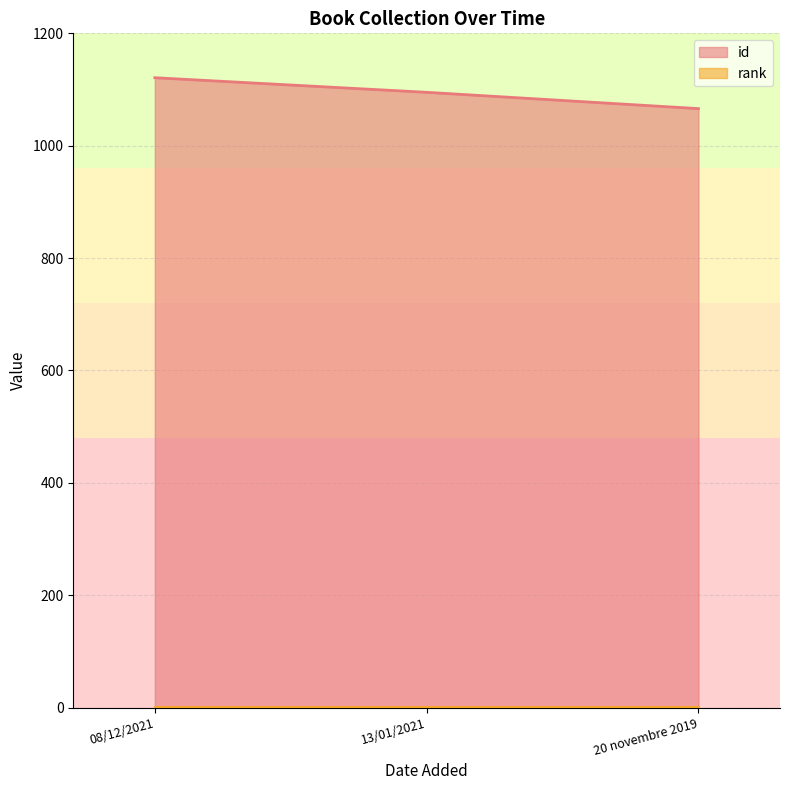

Where does the data first go above 1095?

08/12/2021